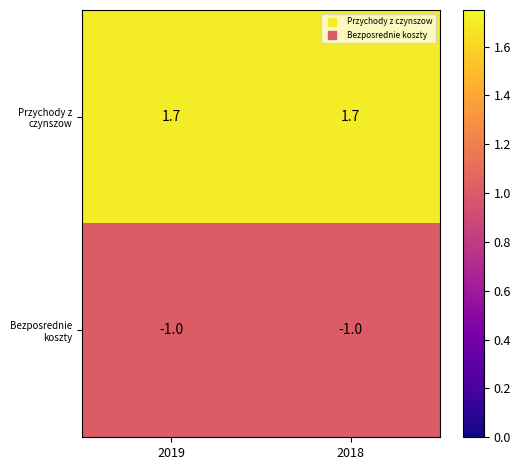

At how many categories does at least one series exceed 1?

2